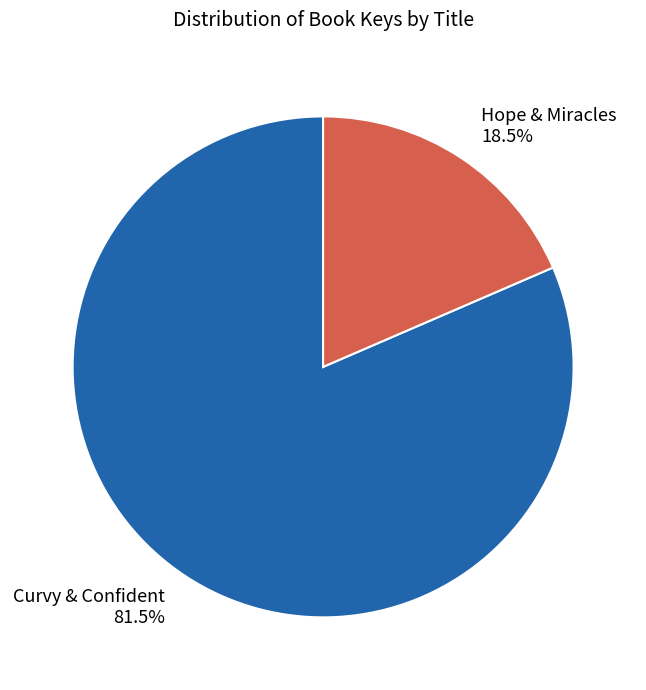

What is the ratio of the value at Curvy & Confident to the value at Hope & Miracles?

4.4